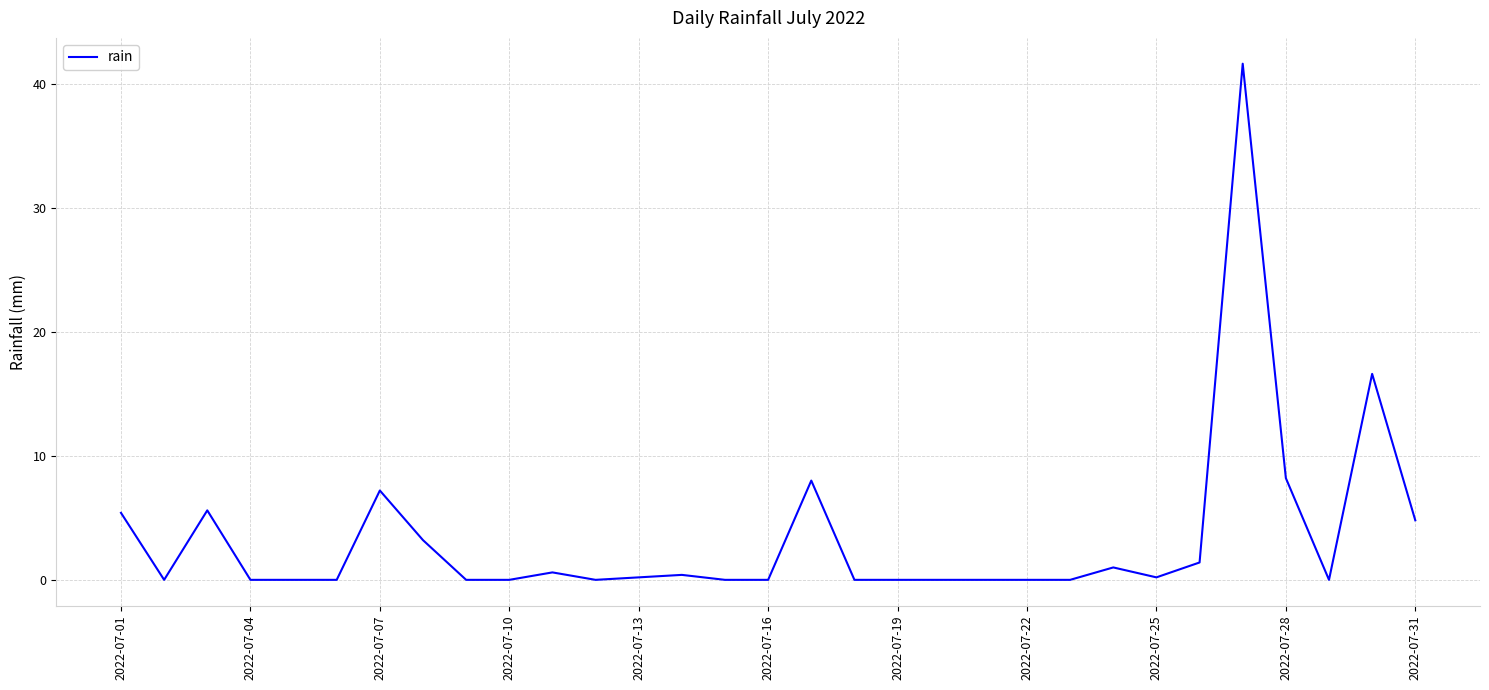

What is the difference between the second highest and minimum values?

16.6